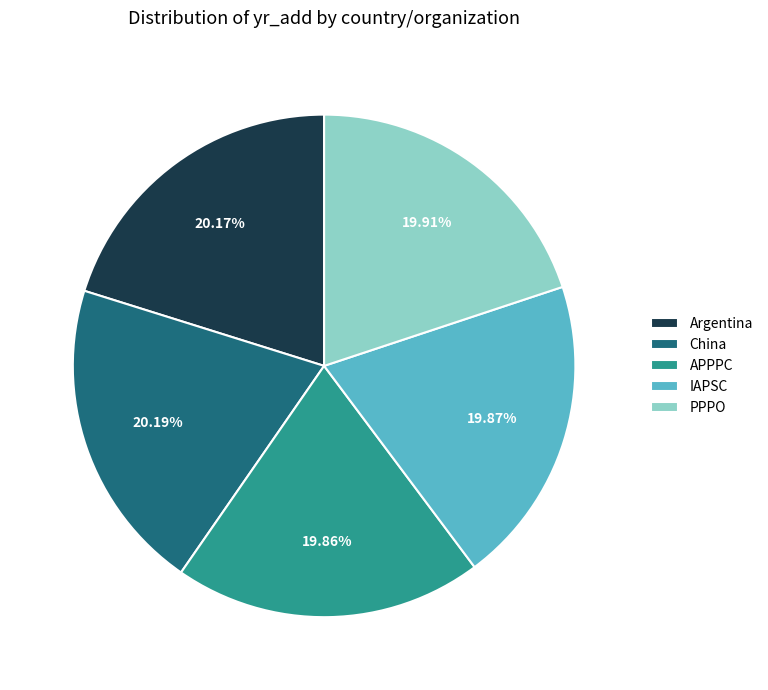

What is the ratio of the value at PPPO to the value at IAPSC?

1.0